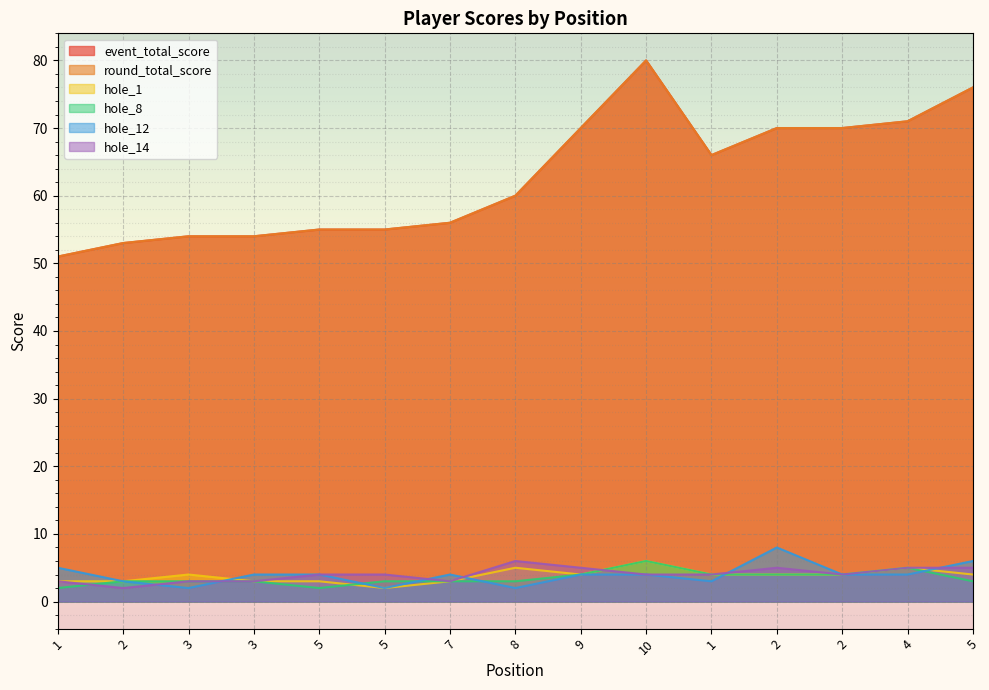

How many series are shown in this chart?

6